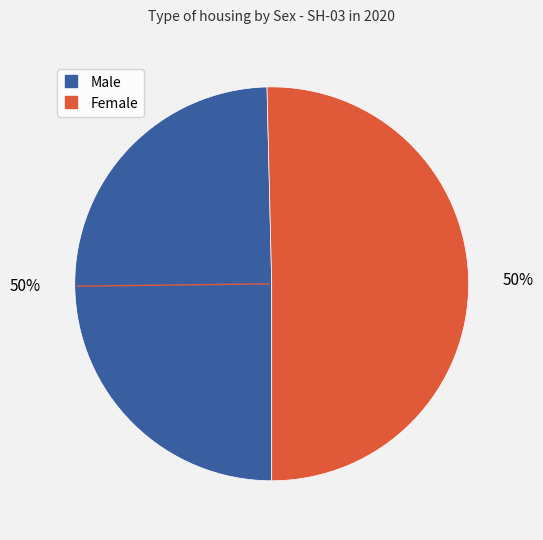

To the nearest percent, what is the combined percentage of Male and Female?

100%